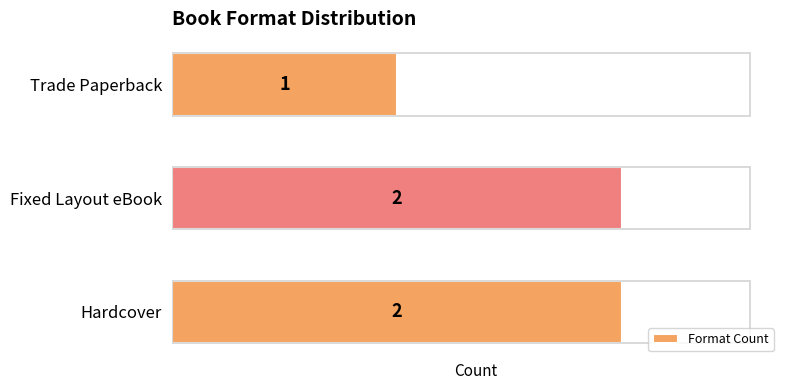

Is it true that the value at Fixed Layout eBook is 2?

True